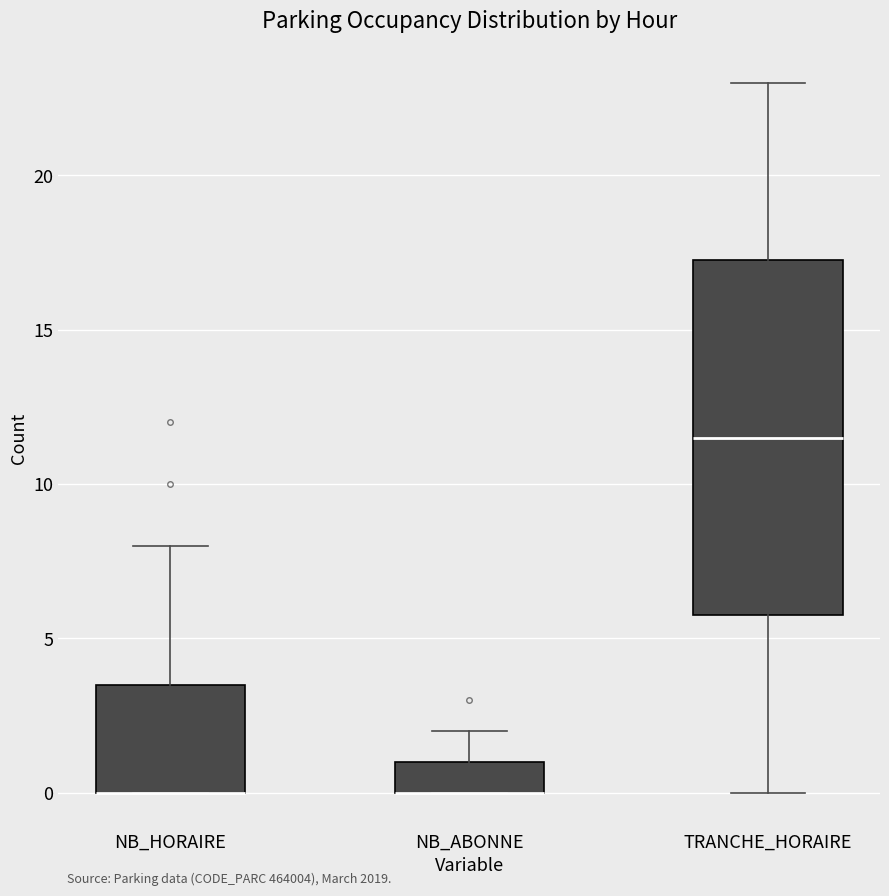

Which box is the tallest, from its lower edge to its upper edge?

TRANCHE_HORAIRE